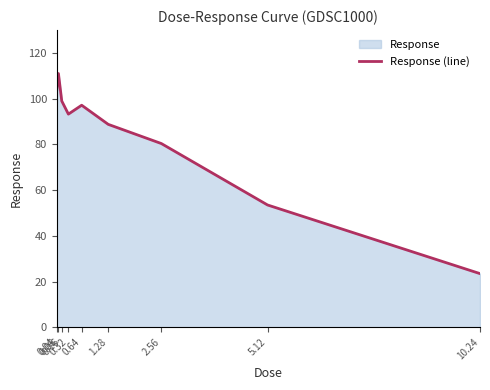

How many series are shown in this chart?

1